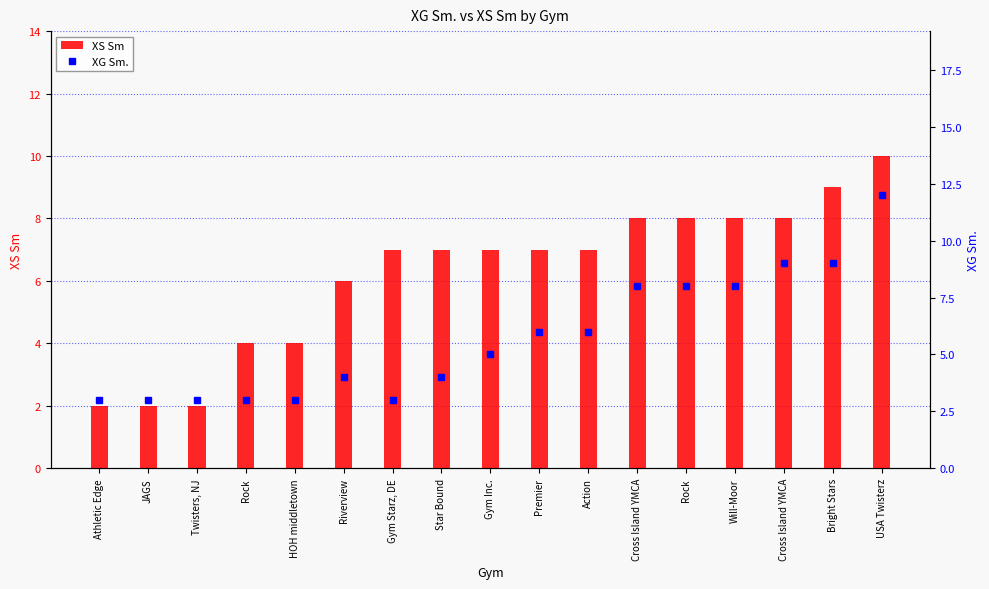

At which label is XG Sm. closest to 7?

Premier